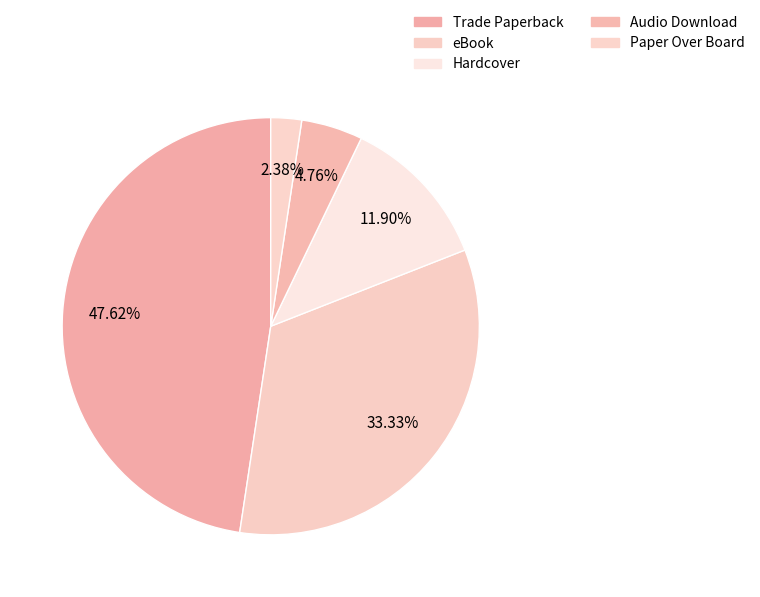

To the nearest percent, what is the combined percentage of Audio Download and Trade Paperback?

52%